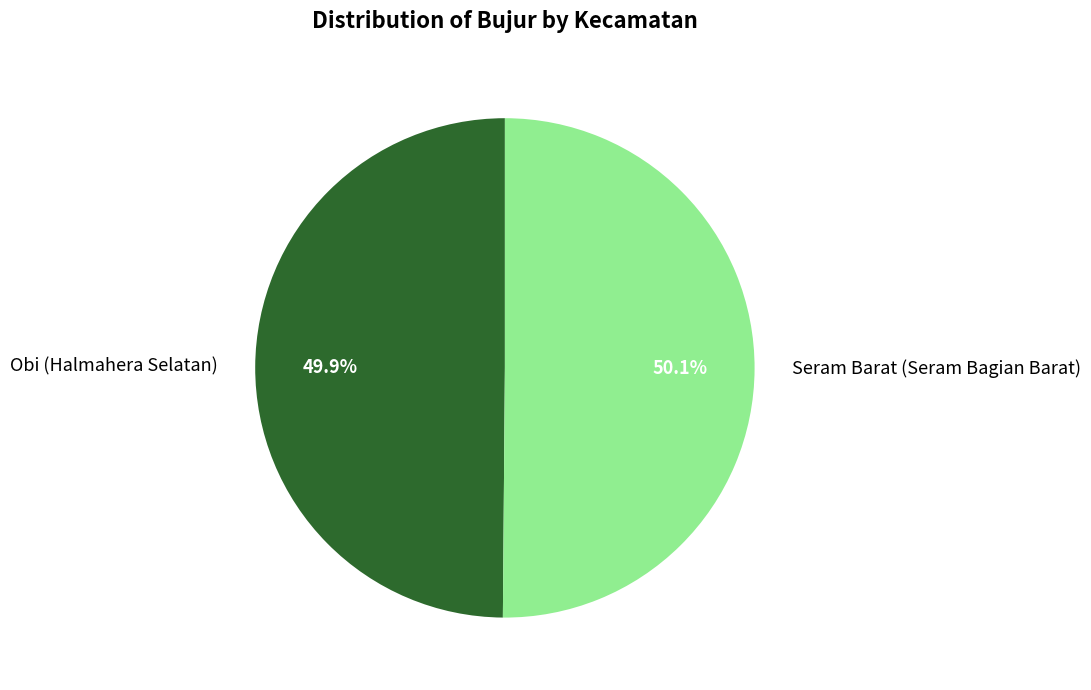

Is there a majority slice in this chart?

Yes